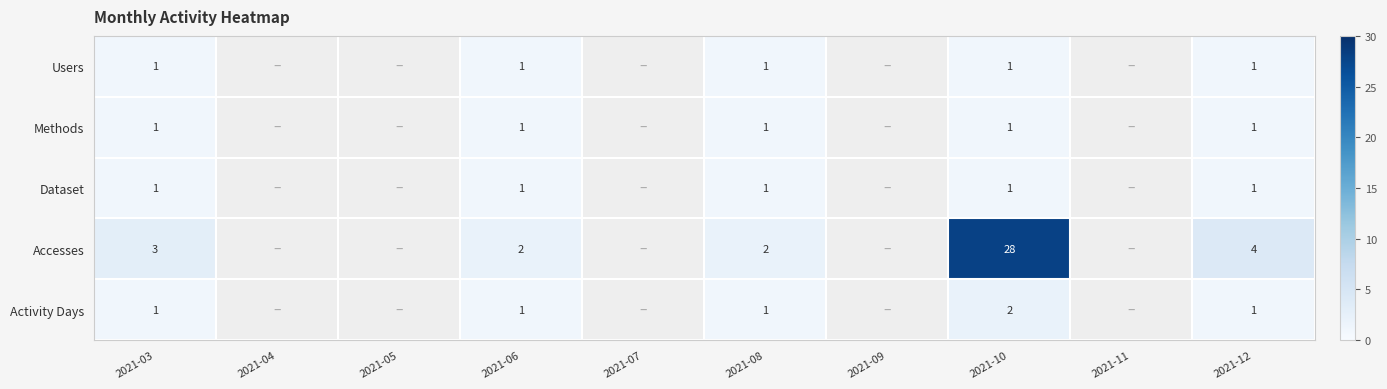

At how many categories does at least one series exceed 21?

1